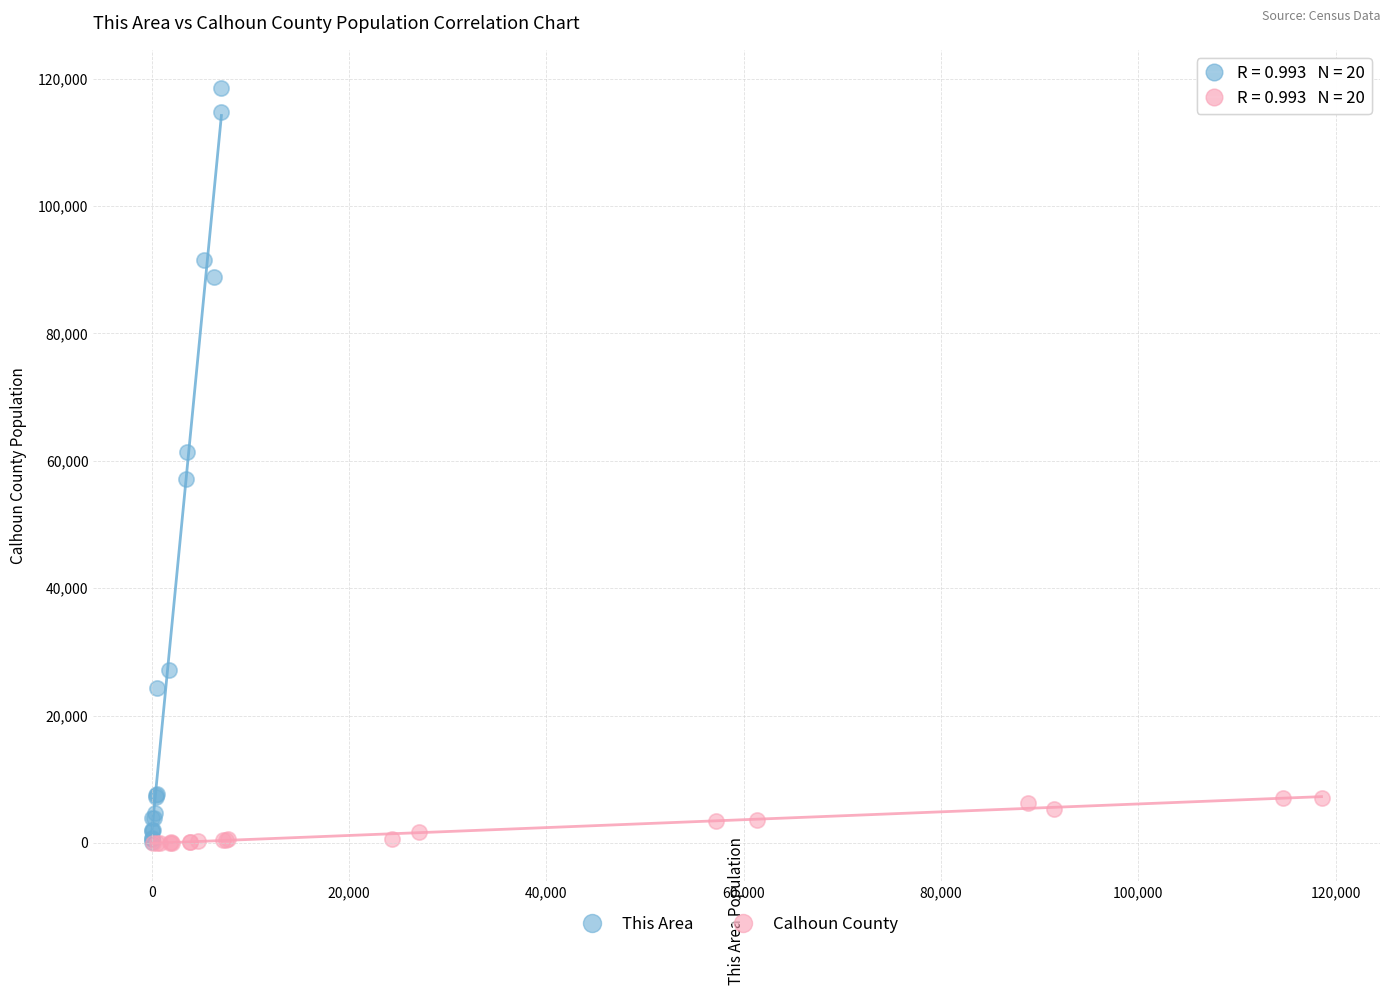

Which series has the largest Y range (max minus min)?

This Area